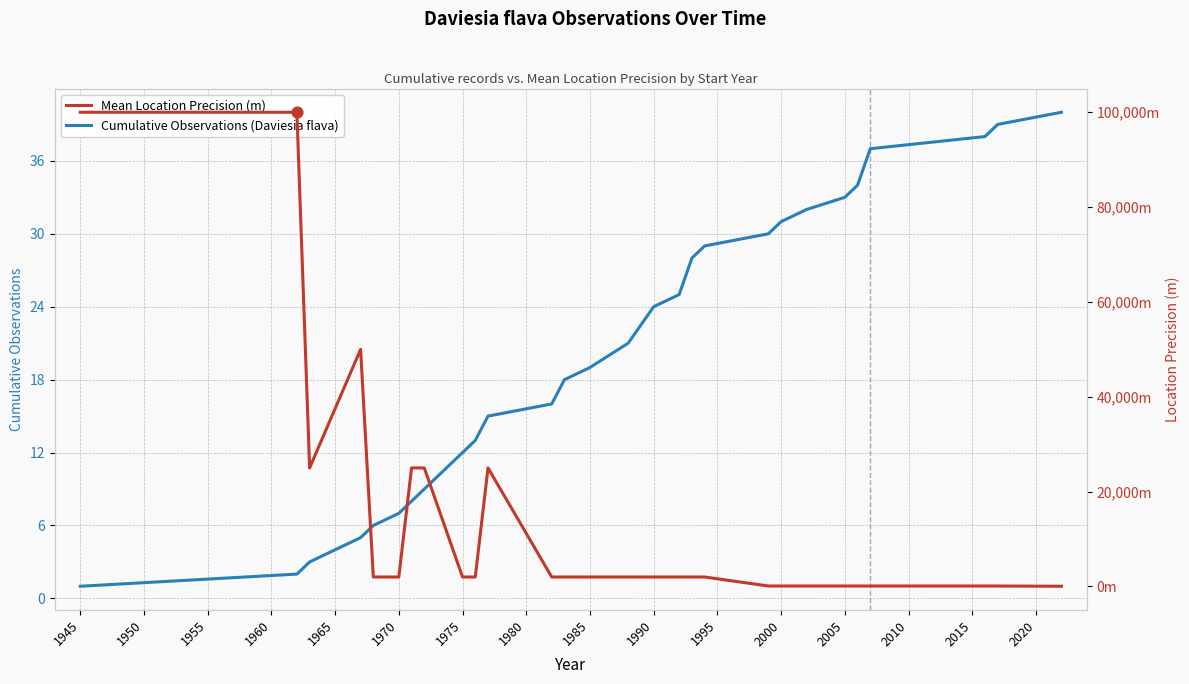

At how many categories does at least one series exceed 44545?

3